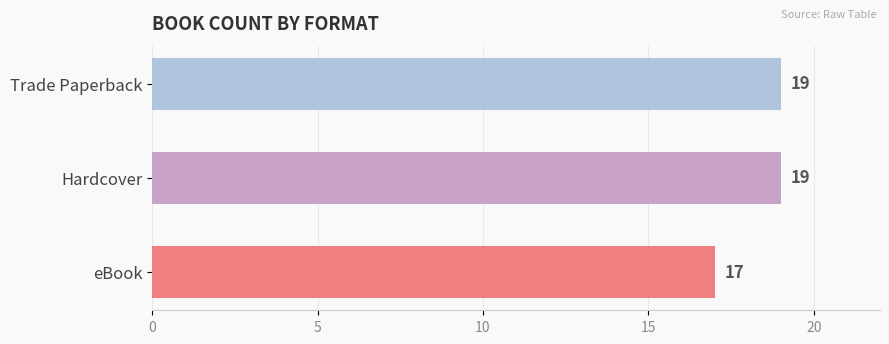

How many data points does each series have?

3